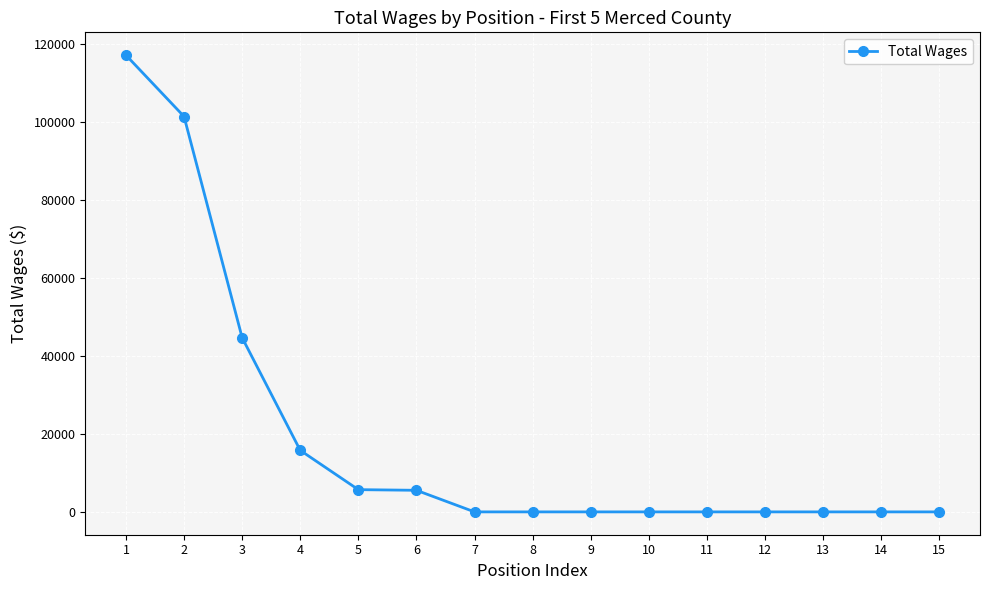

What is the average value?

19347